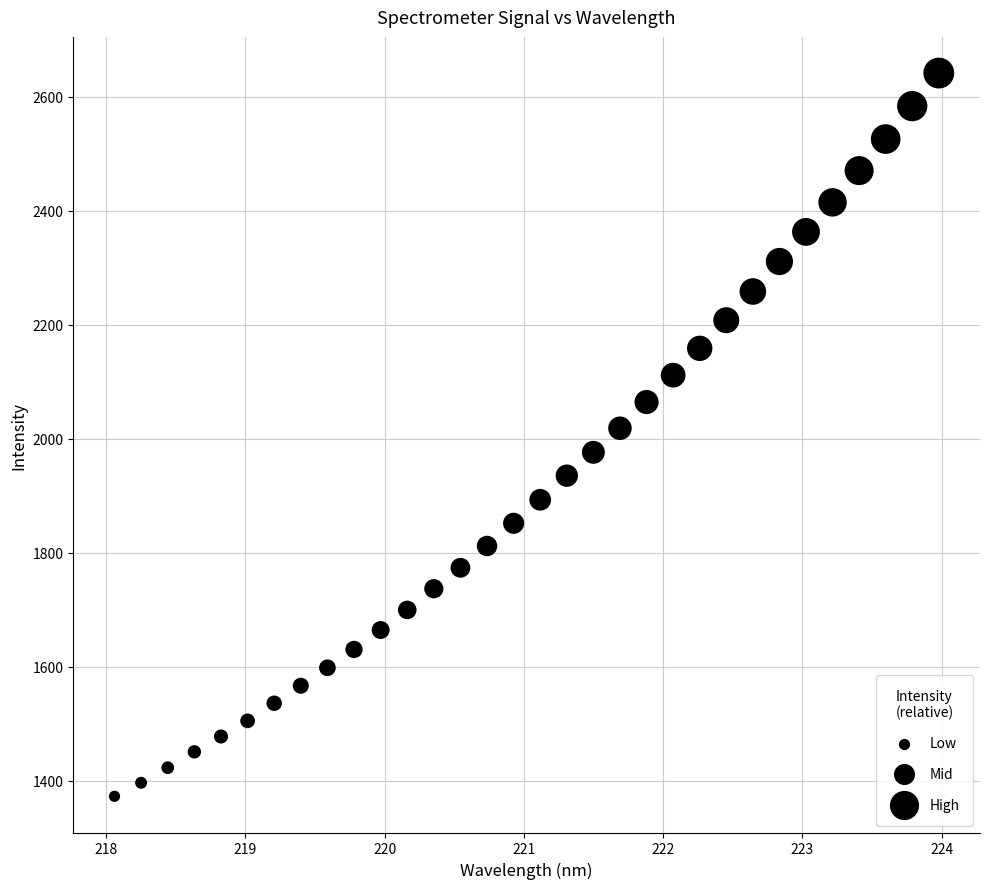

What is the range of X values (max minus min)?

5.9